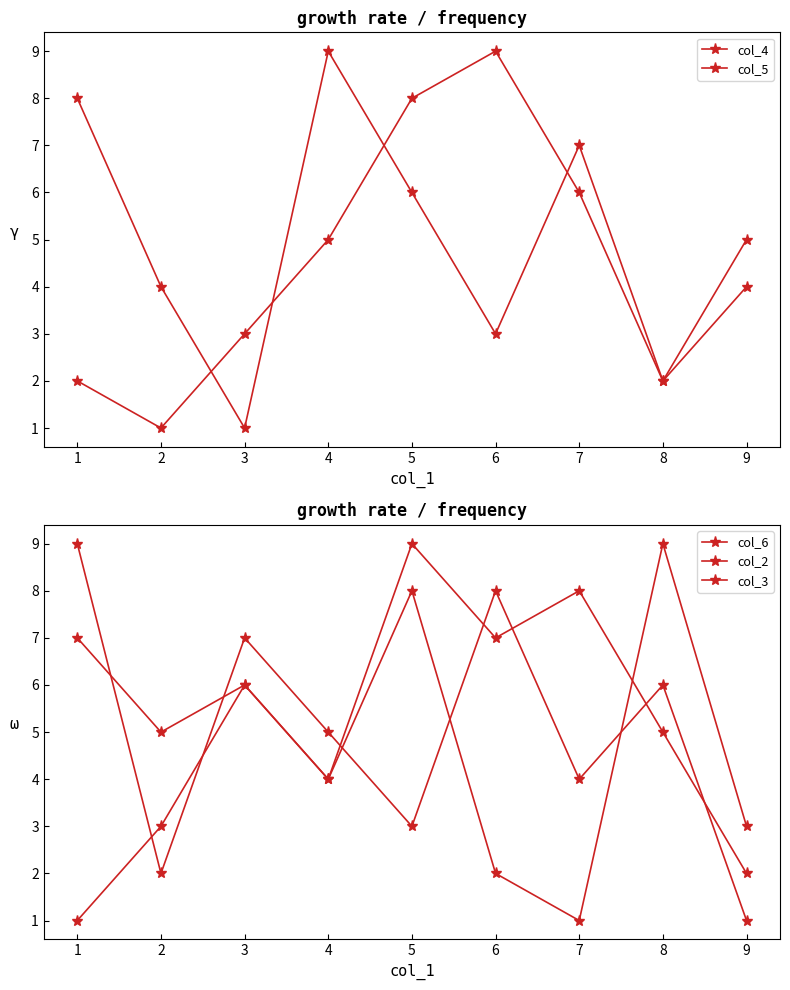

What is the sum of all col_6 values?

45